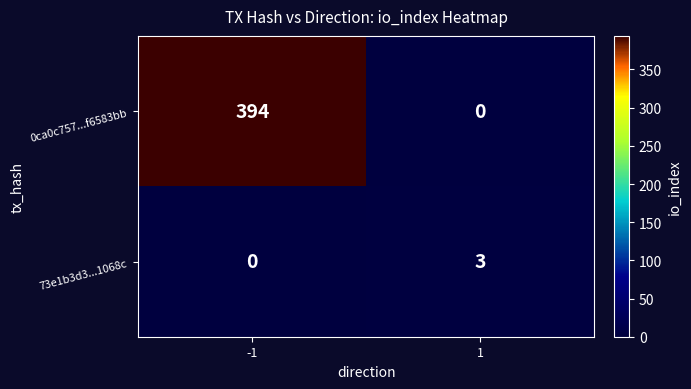

The value of 0ca0c757...f6583bb at -1 is 640. True or false?

False